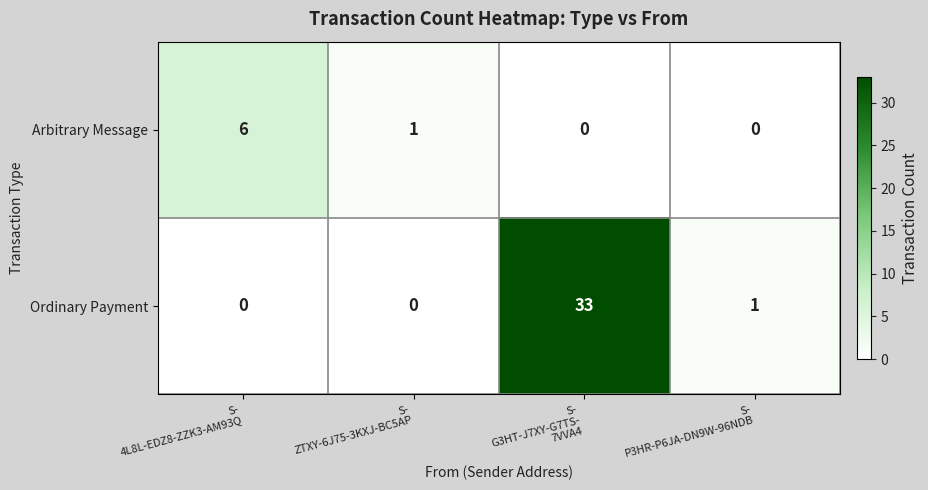

Between S-
4L8L-EDZ8-ZZK3-AM93Q and S-
ZTXY-6J75-3KXJ-BC5AP, which series saw the biggest shift?

Arbitrary Message